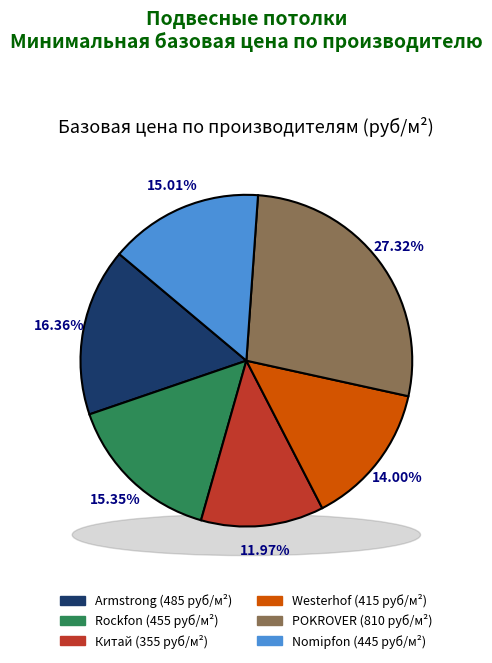

Is Nomipfon the majority of the pie?

No